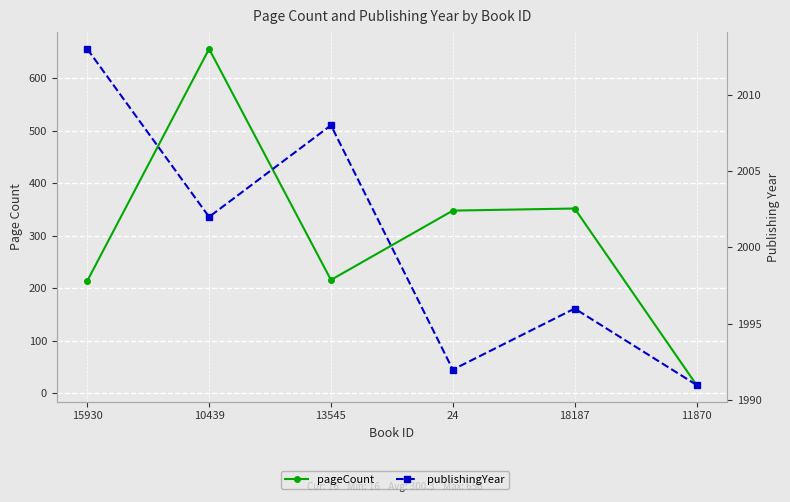

What is the sum of all publishingYear values?

12002